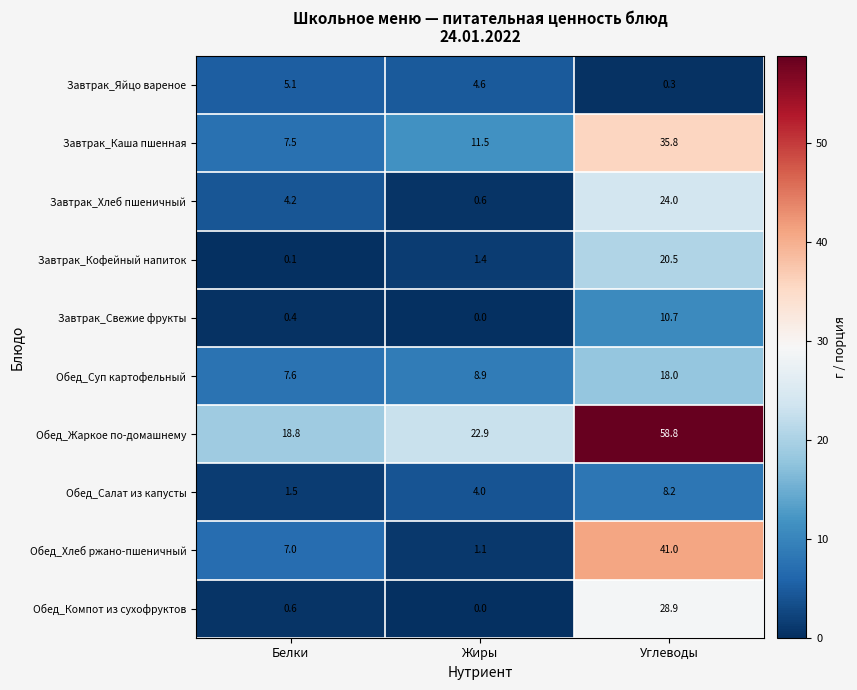

Which series has the largest total across all categories?

Обед_Жаркое по-домашнему